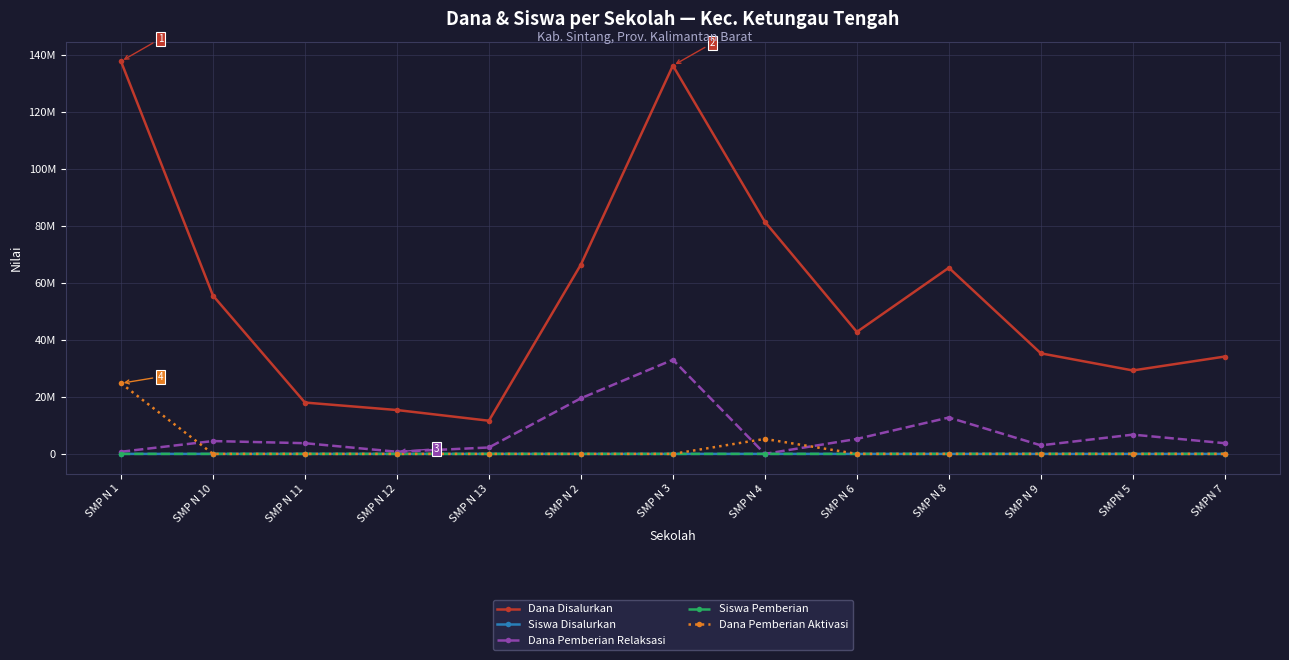

Is this an area chart (filled region under the line)?

No